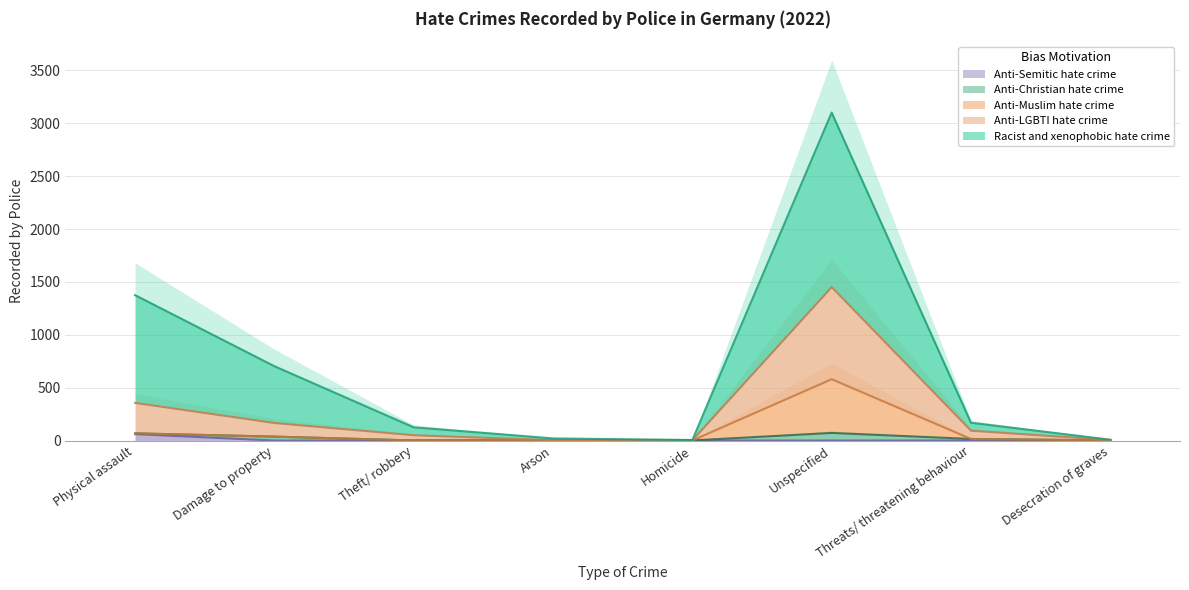

Is it true that Anti-Semitic hate crime equals -34 at Desecration of graves?

False